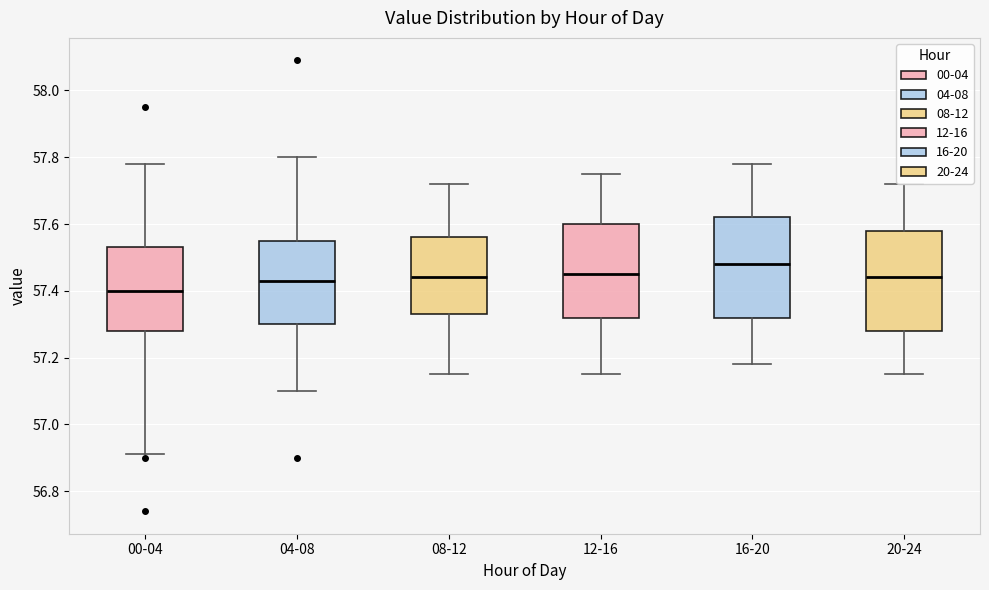

Reading left to right, transcribe this box plot: for each box, give where its median line is, the range the box spans, and where its two whiskers end, as read against the y-axis. The values are not printed on the chart, so give them approximately, as read against the axis.

00-04: median 57.40, box 57.28 to 57.54, whiskers 56.92 to 57.78
04-08: median 57.44, box 57.30 to 57.56, whiskers 57.10 to 57.80
08-12: median 57.44, box 57.34 to 57.56, whiskers 57.16 to 57.72
12-16: median 57.46, box 57.32 to 57.60, whiskers 57.16 to 57.76
16-20: median 57.48, box 57.32 to 57.62, whiskers 57.18 to 57.78
20-24: median 57.44, box 57.28 to 57.58, whiskers 57.16 to 57.72